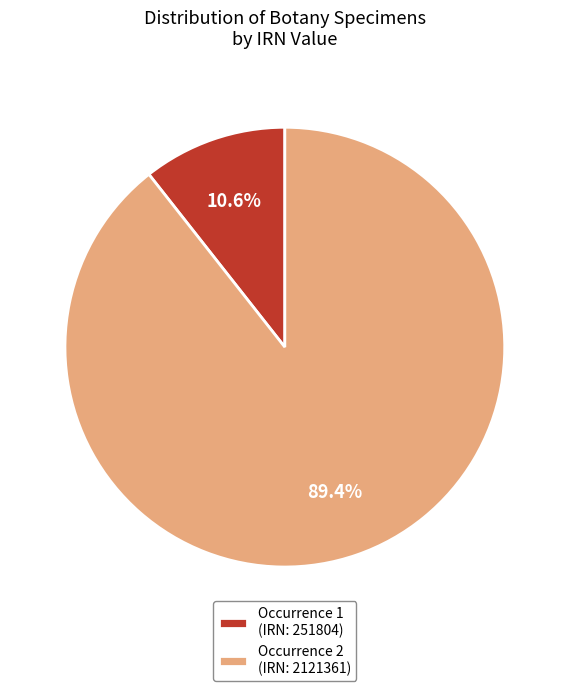

Count the number of slices in the pie.

2